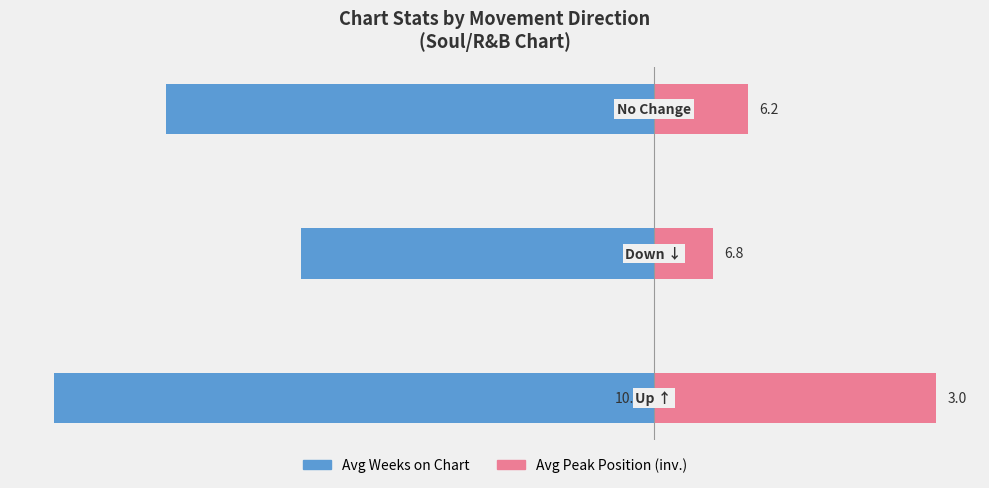

What is the sum of all Avg Peak Position (inv.) values?

7.4